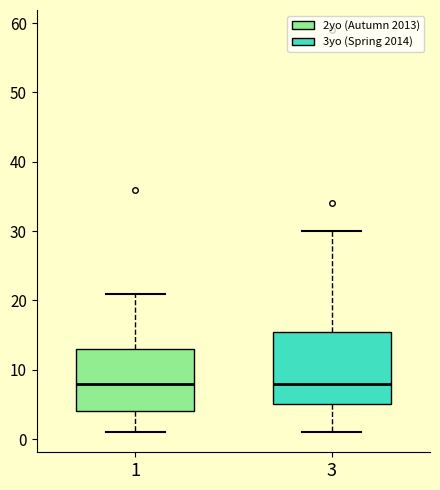

Reading left to right, read every box against the y-axis: the position of its median line, the range the box covers, and the ends of its whiskers. The values are not printed on the chart, so give them approximately, as read against the axis.

1: median 8, box 4 to 13, whiskers 1 to 21
3: median 8, box 5 to 16, whiskers 1 to 30